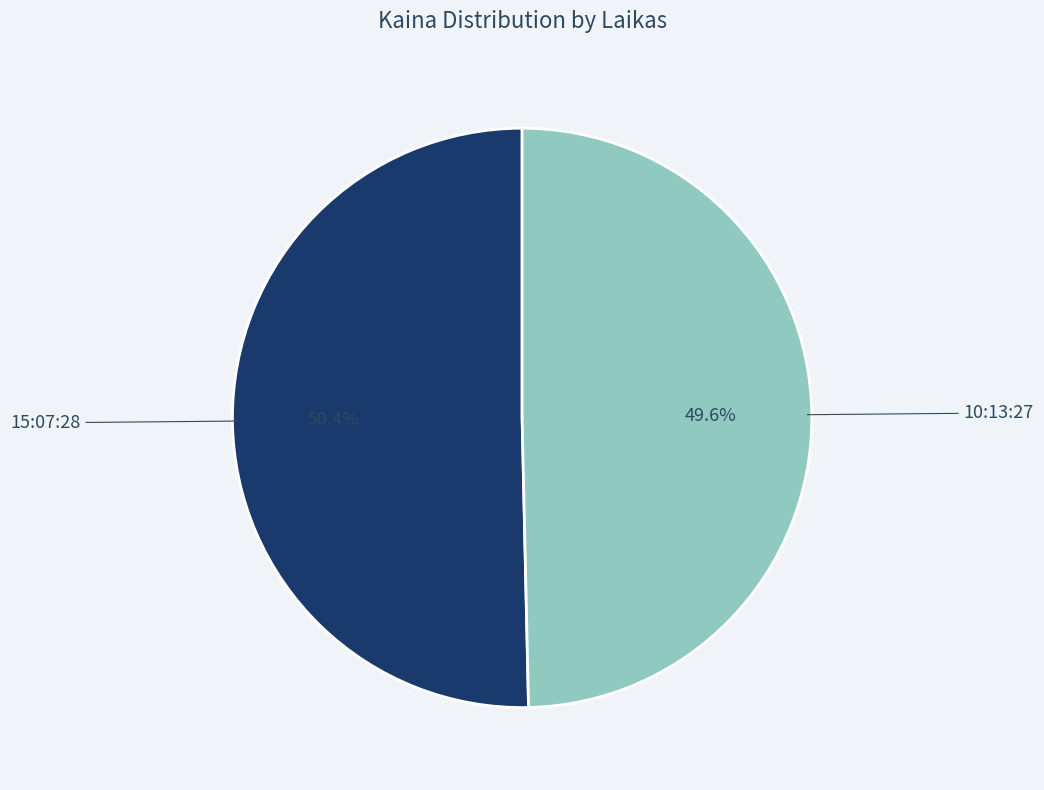

Is 15:07:28 the majority of the pie?

Yes